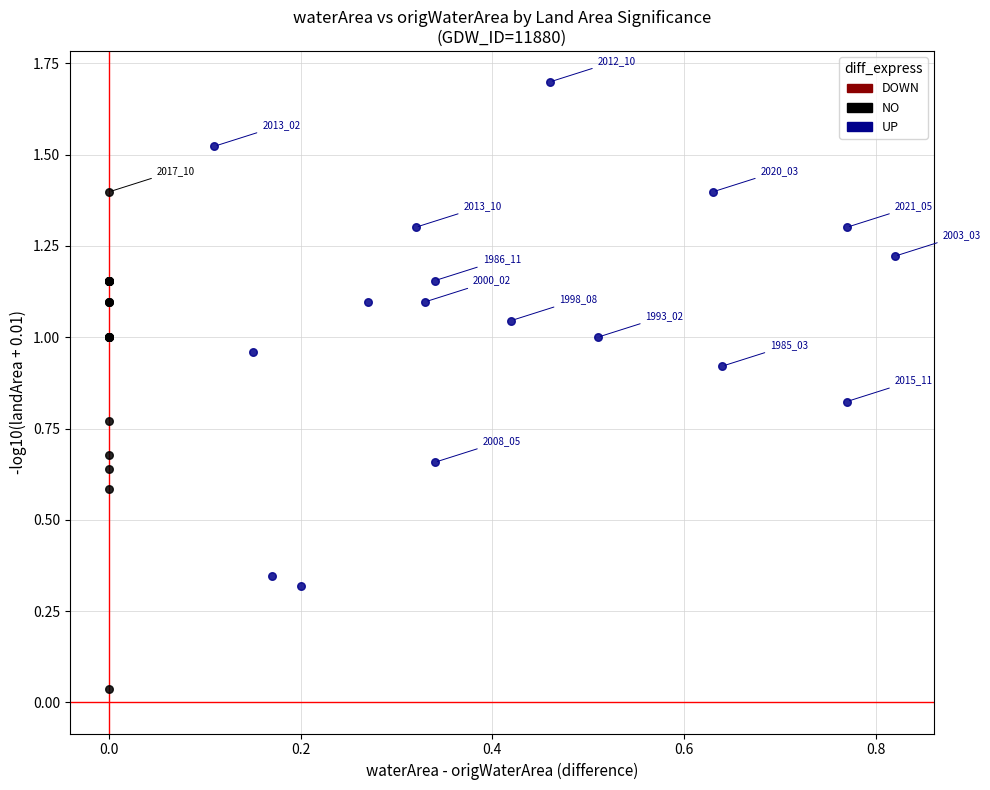

Which series reaches the maximum Y coordinate?

UP